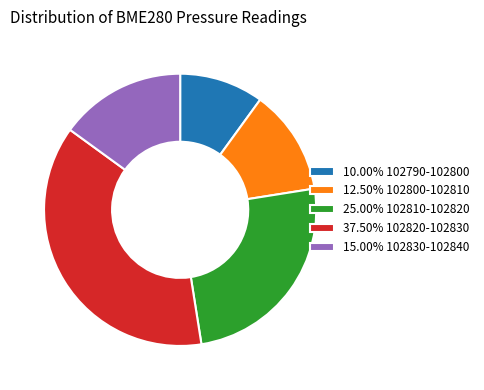

Does 15.00% 102830-102840 represent more than half of the total?

No